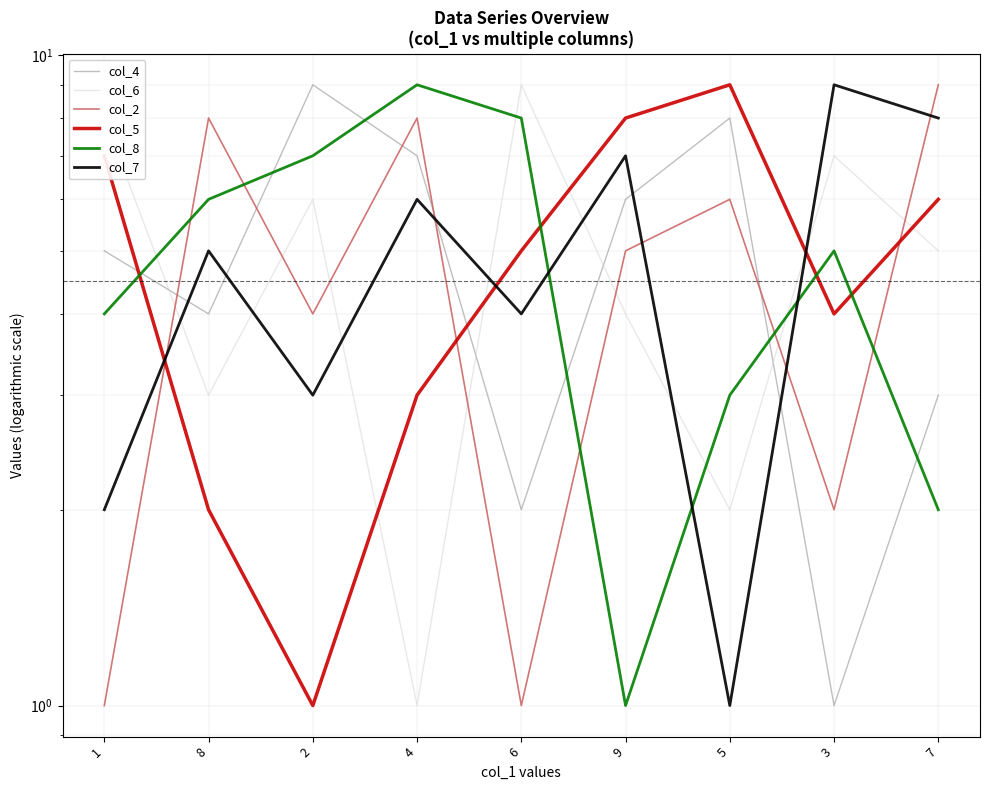

Which series has the largest total across all categories?

col_4